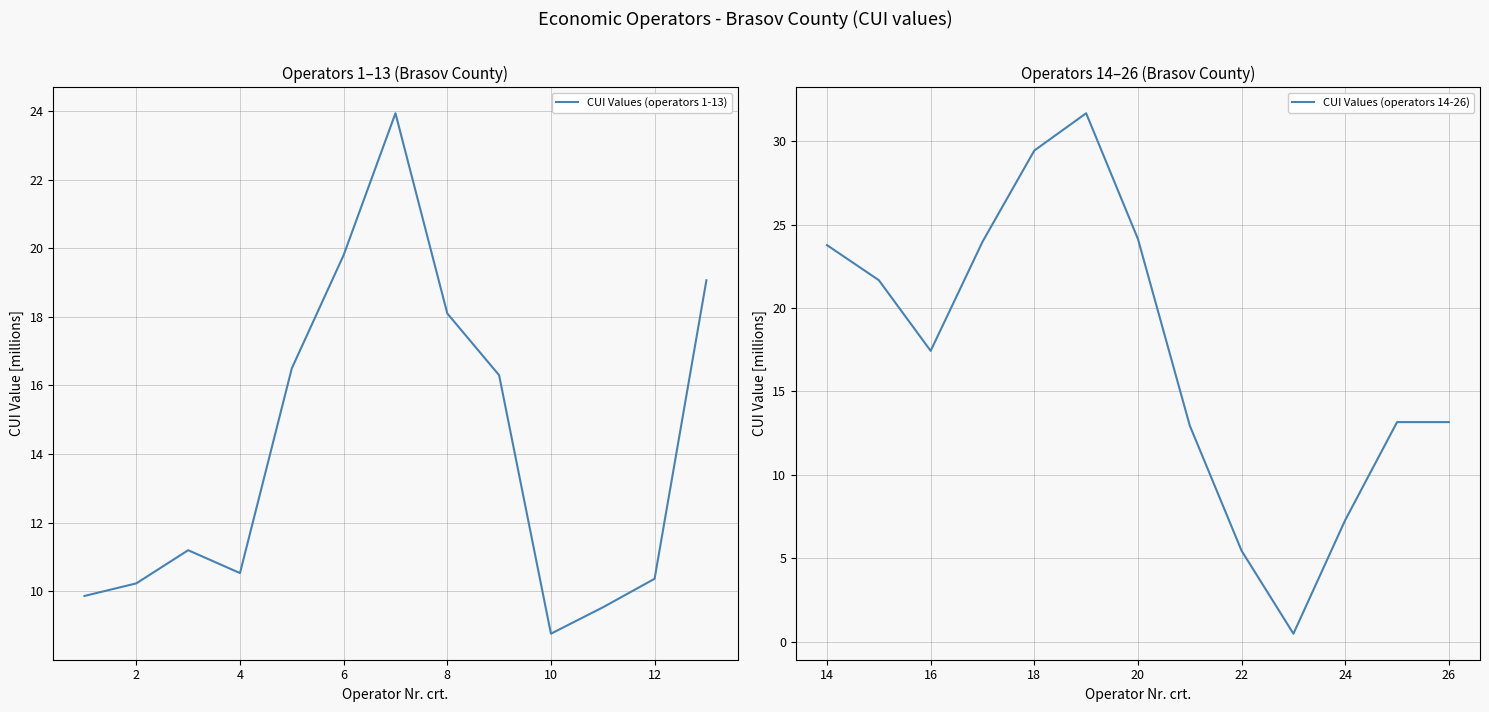

What is the maximum value for CUI Values (operators 1-13)?

23.9